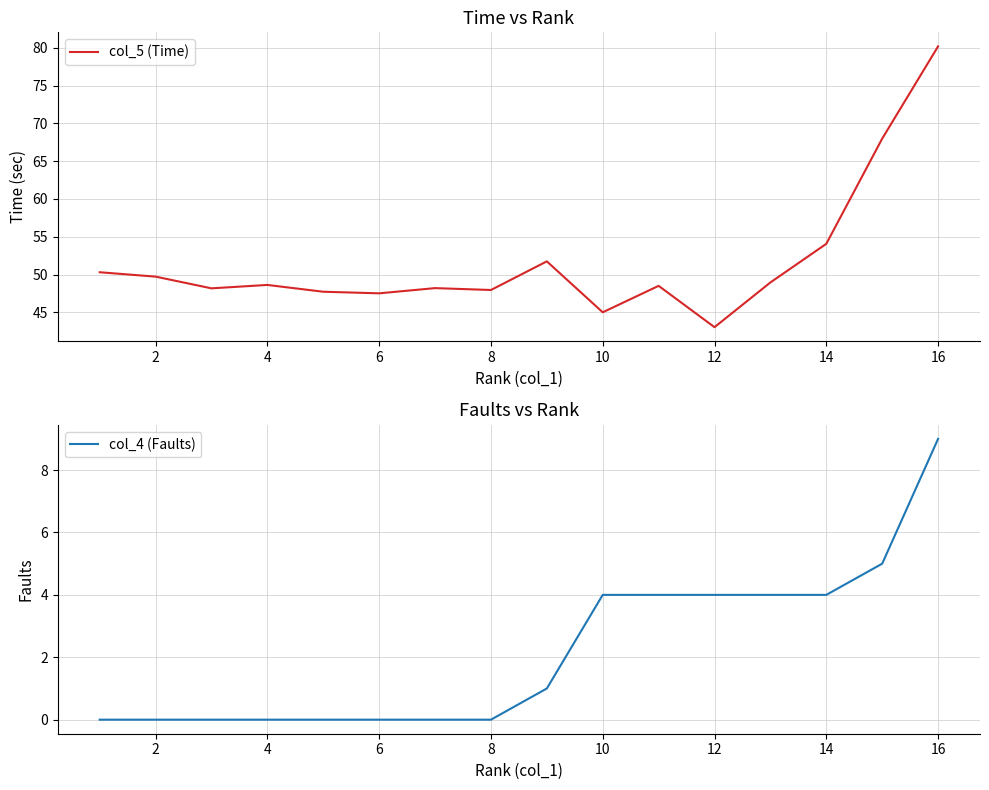

True or false: col_5 (Time) and col_4 (Faults) cross at least once.

False